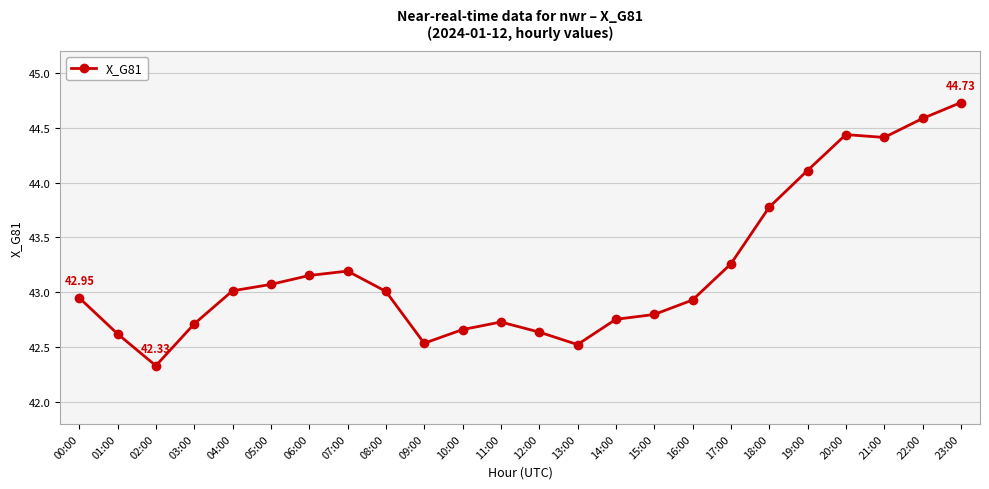

Which has a higher value, 17:00 or 10:00?

17:00